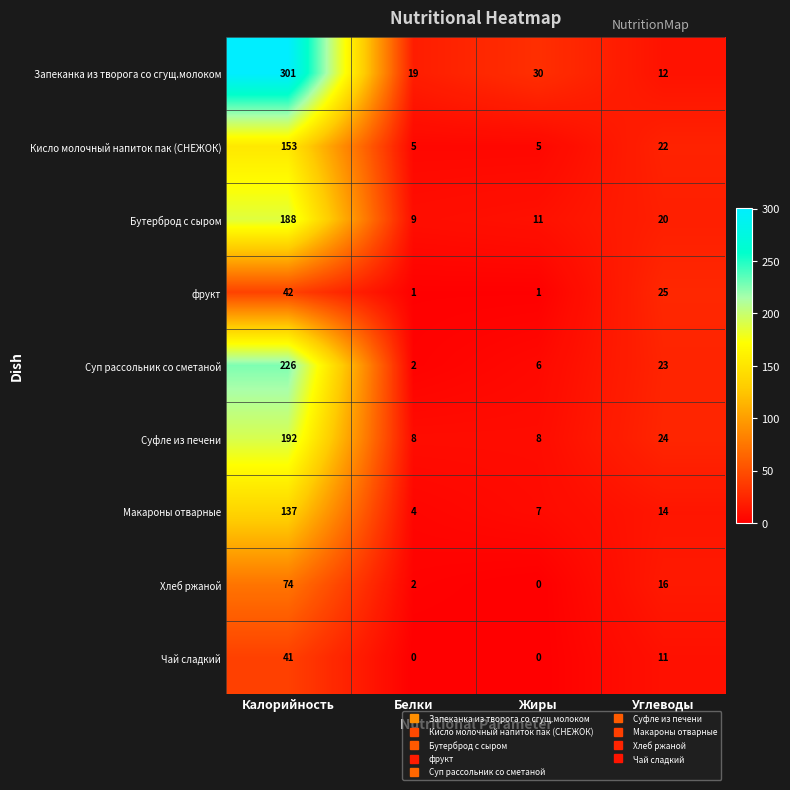

What is the sum of all Кисло молочный напиток пак (СНЕЖОК) values?

185